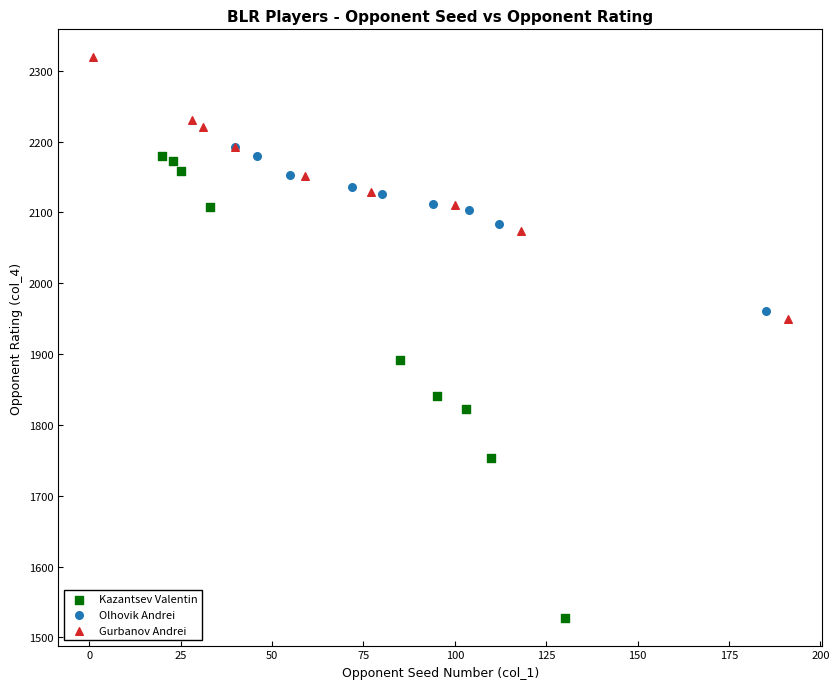

Which series contains the highest Y value?

Gurbanov Andrei